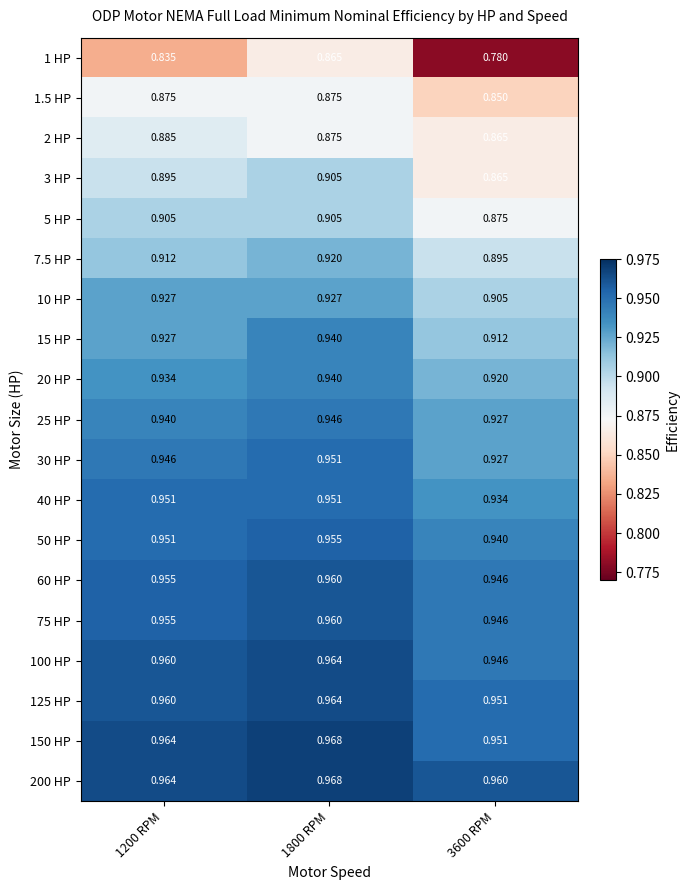

Count the number of categories in the chart.

3